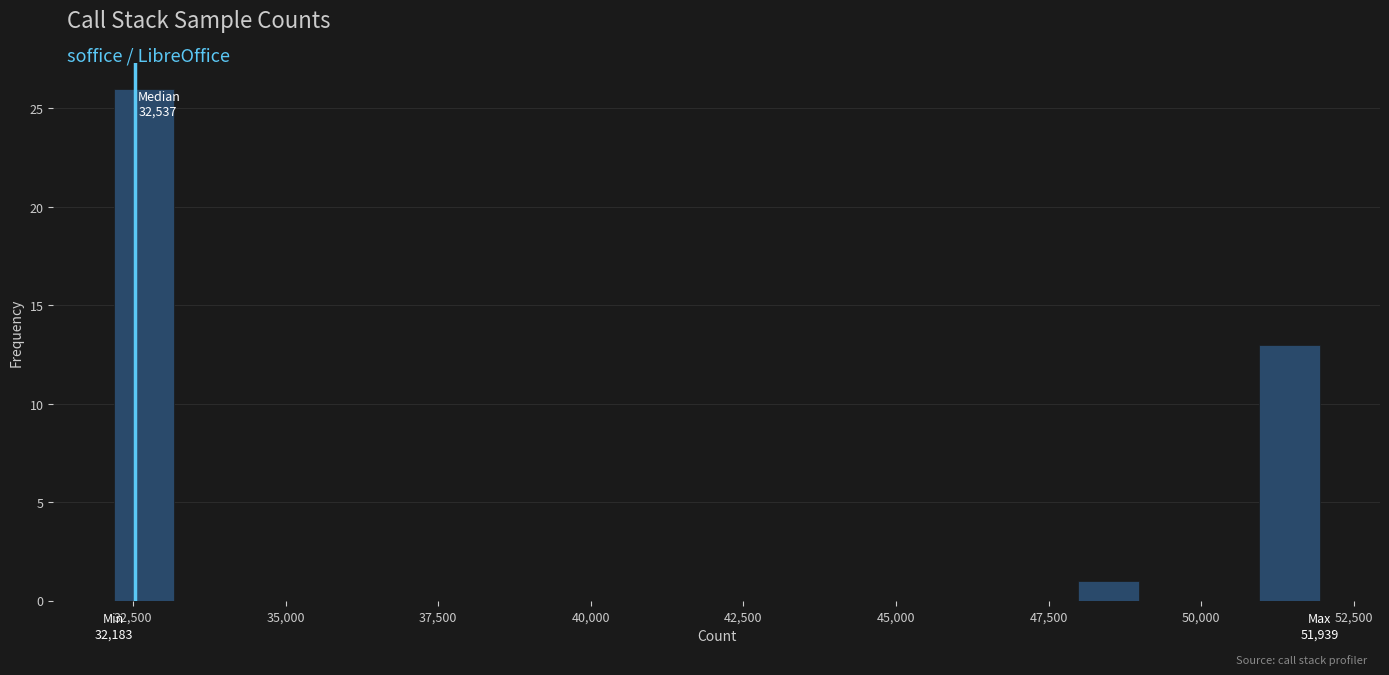

Around what value on the x-axis is the tallest bar? Give the approximate position of its centre, as read against the axis.

32500